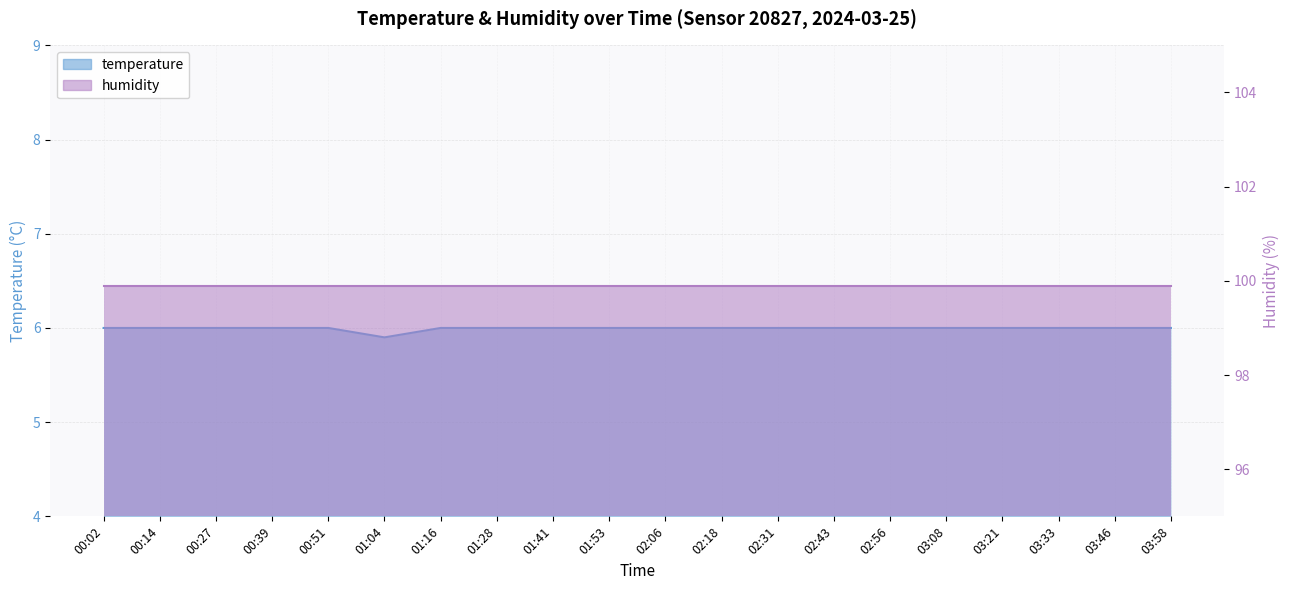

What is the greatest value displayed?

6.0